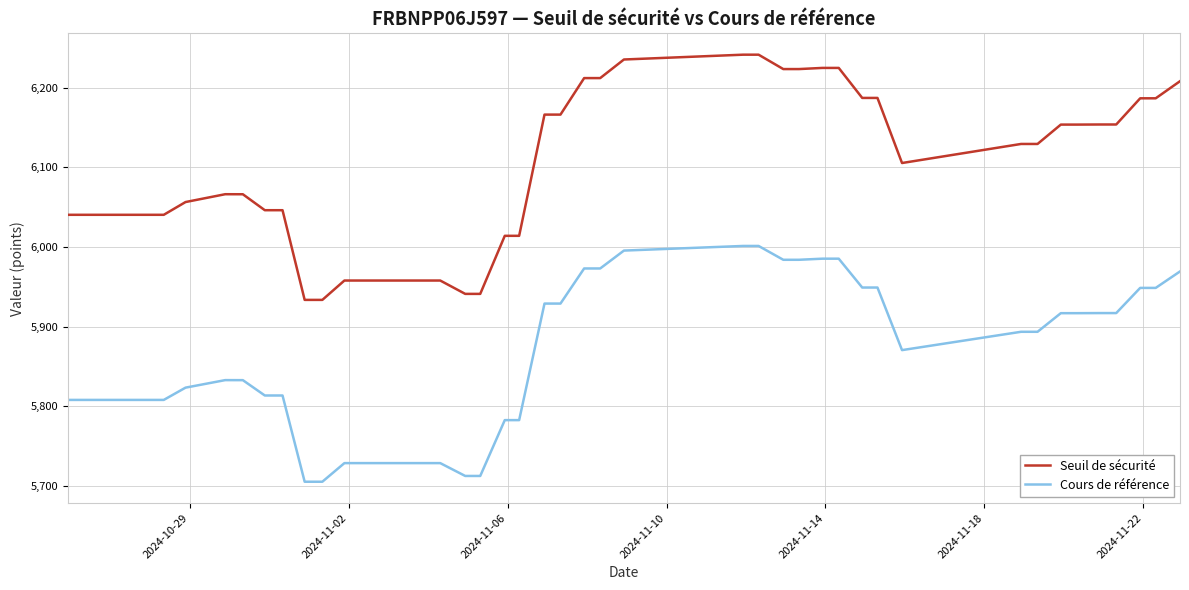

What is the difference between the maximum and minimum values in the Cours de référence series?

295.9